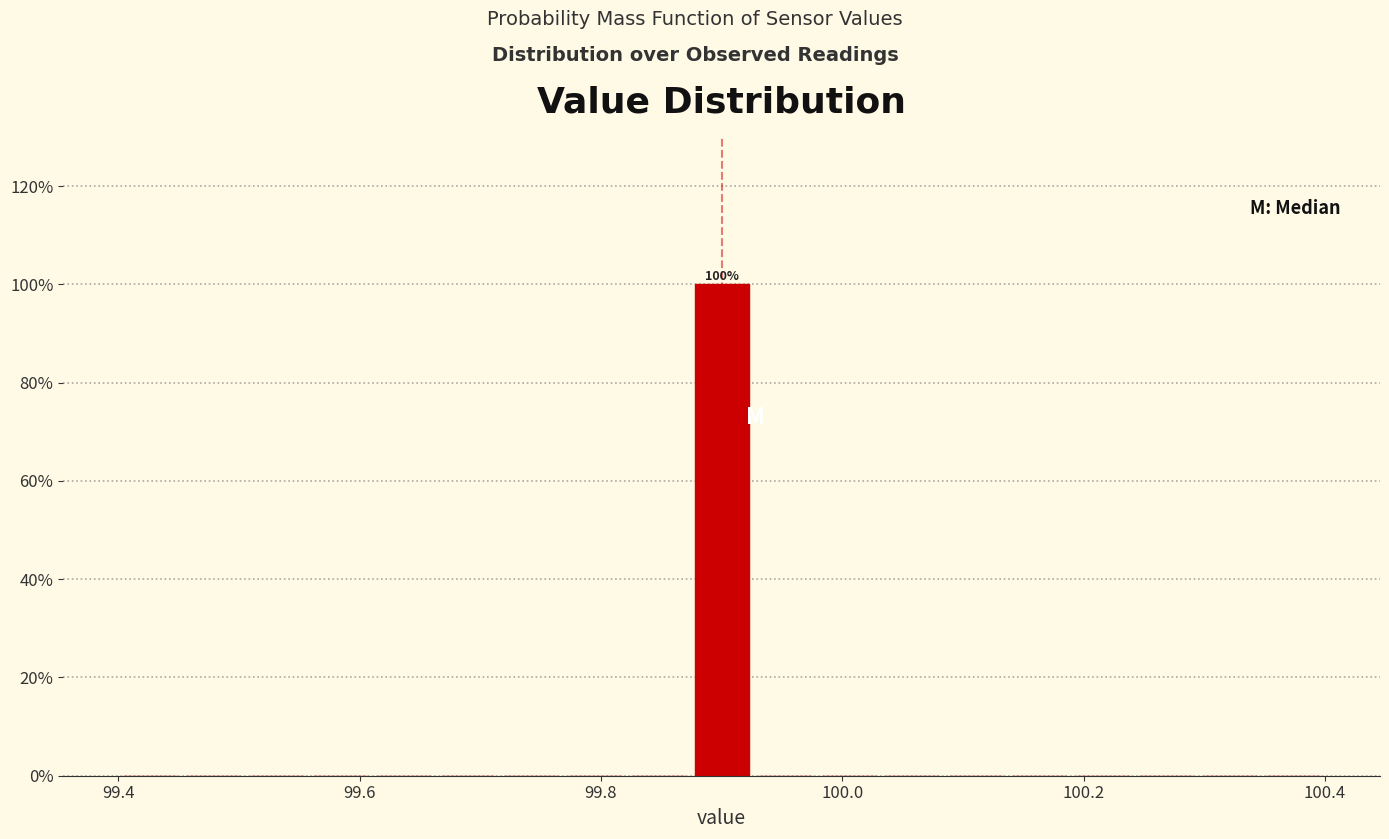

Around what value on the x-axis is the tallest bar? Give the approximate position of its centre, as read against the axis.

99.90